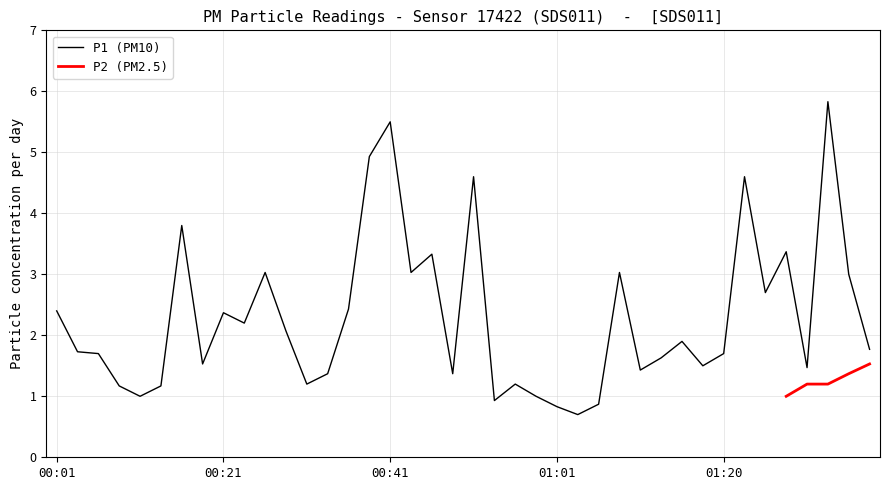

Between 01:33 and 00:48, which is larger?

01:33